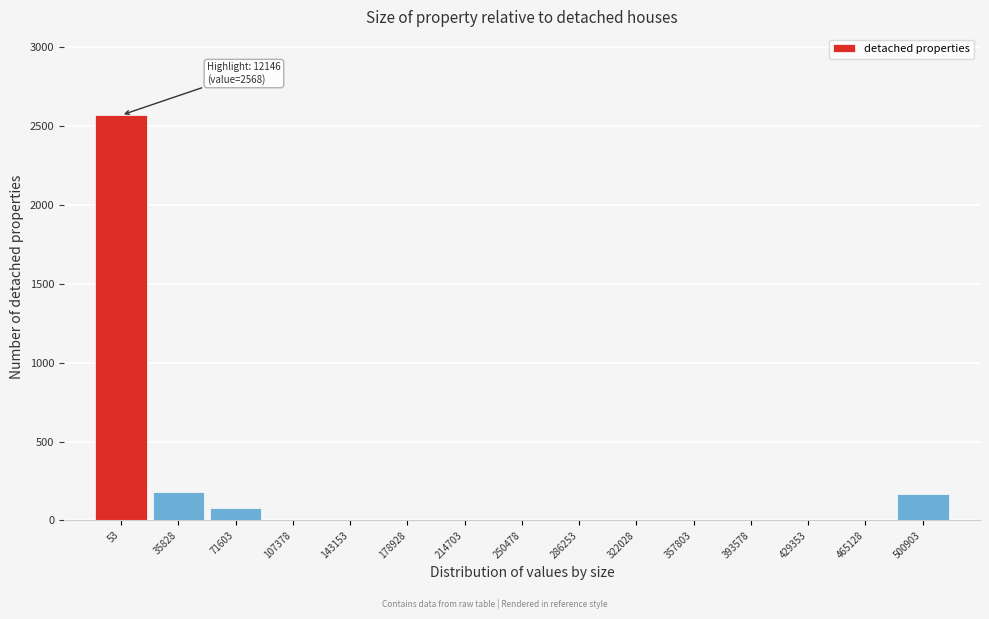

Reading right to left, transcribe all the data shown in this chart.

500903=165	465128=0	429353=0	393578=0	357803=0	322028=0	286253=0	250478=0	214703=0	178928=0	143153=0	107378=0	71603=76	35828=178	53=2568